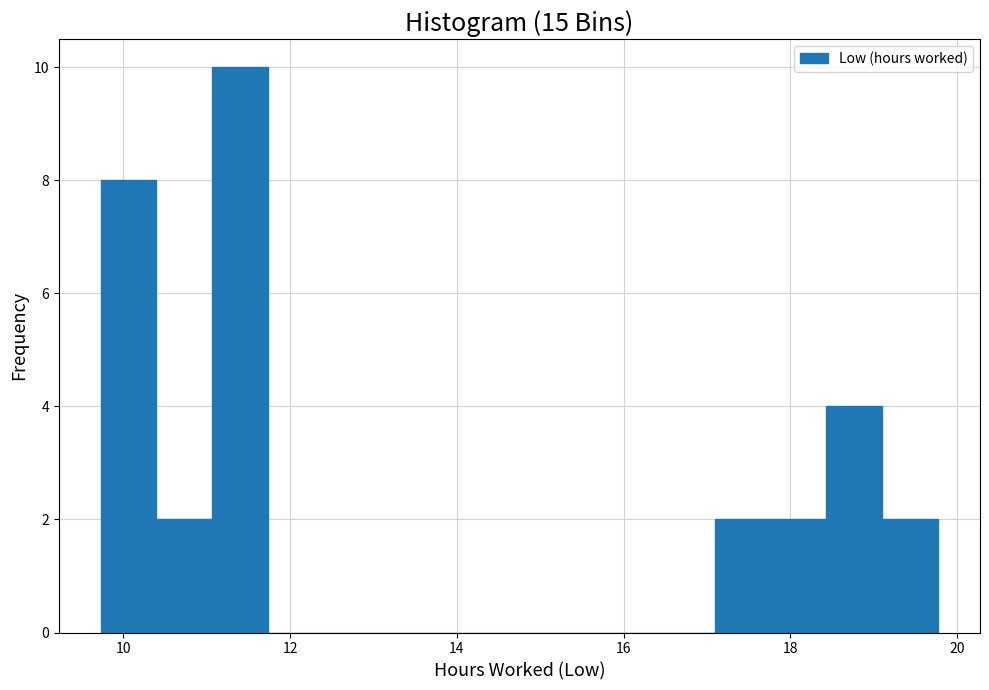

Read against the x-axis, roughly where is the centre of the tallest bar?

11.4